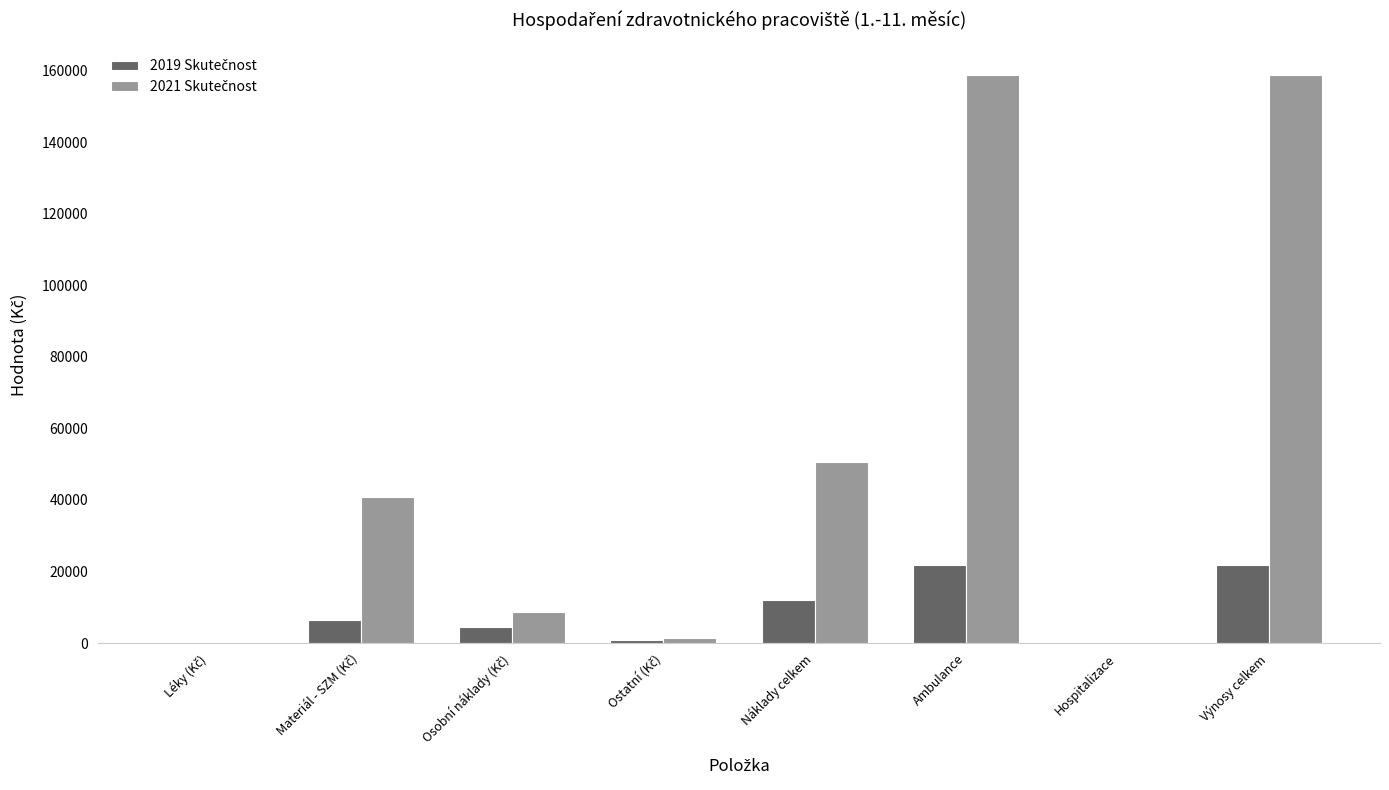

What is the total value across all series at Ambulance?

180509.7